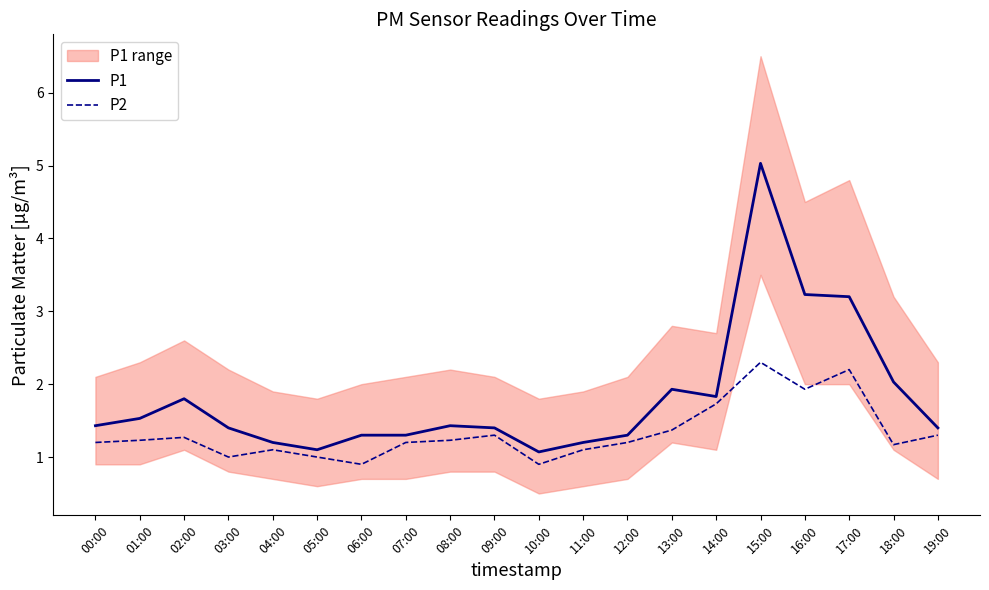

Does the chart have visible grid lines?

No